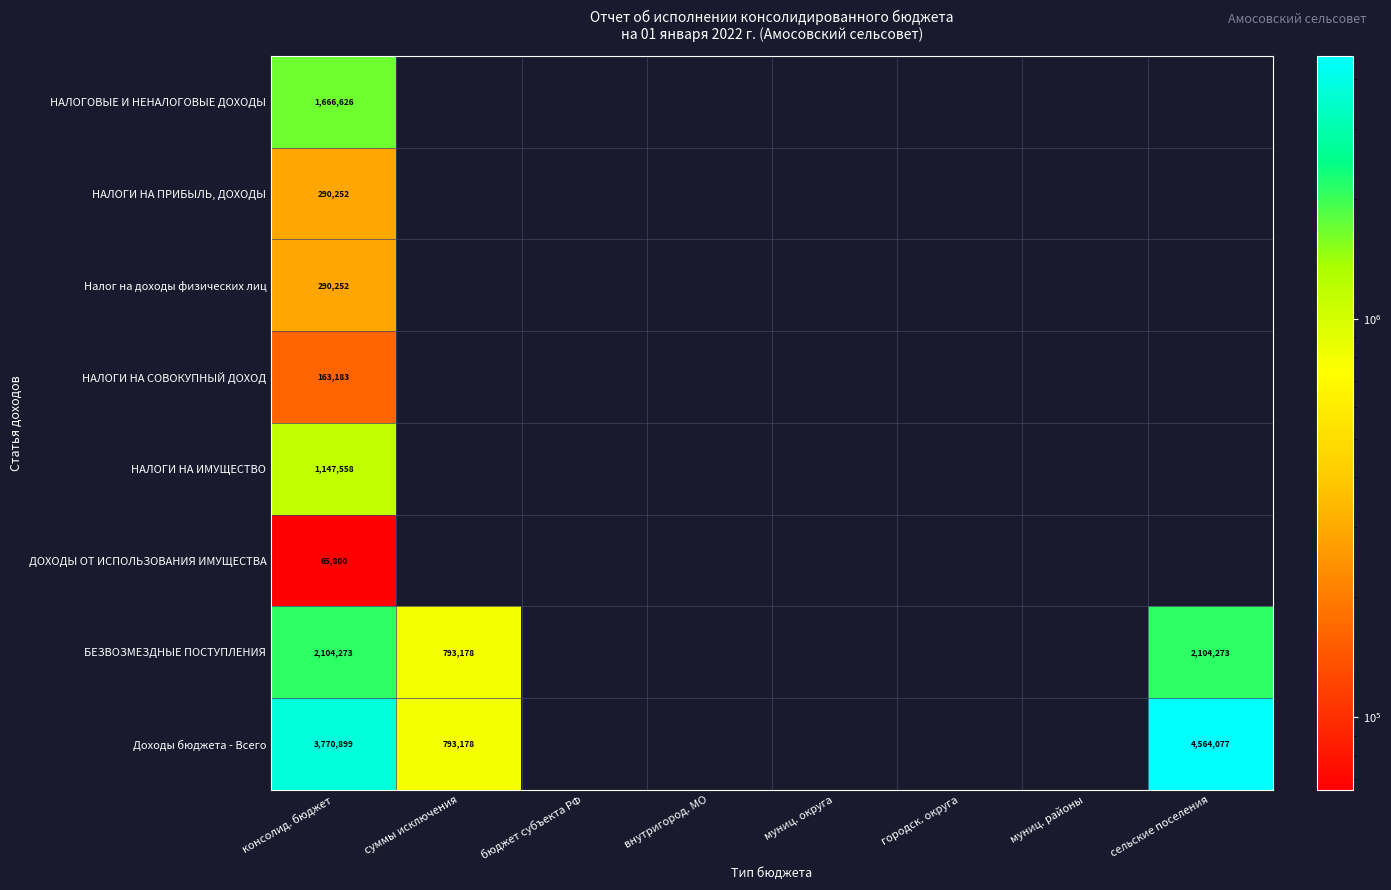

Is the value of Доходы бюджета - Всего at бюджет субъекта РФ greater than the value of НАЛОГИ НА ИМУЩЕСТВО at сельские поселения?

No